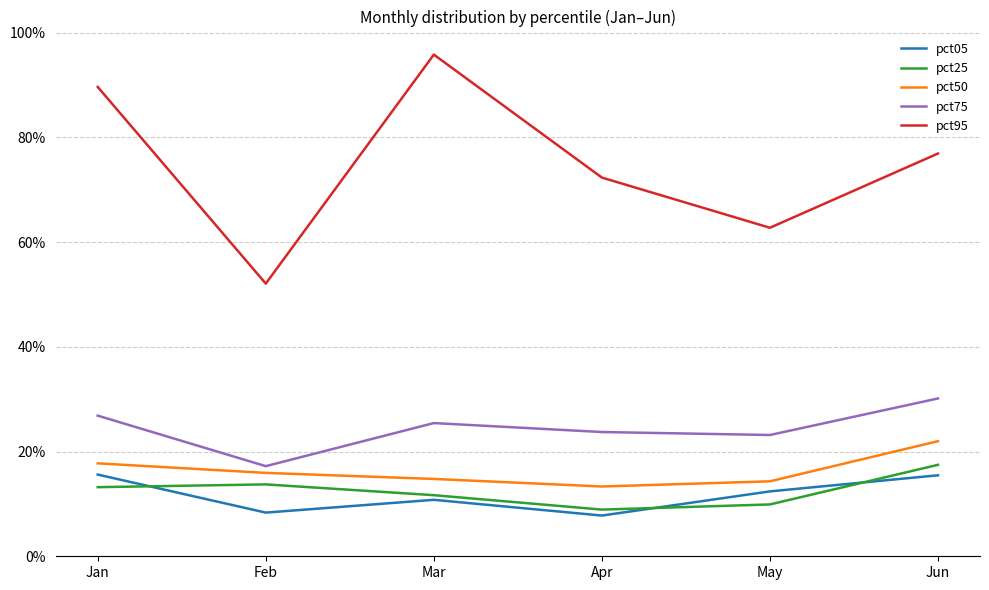

The value of pct75 at Jun is 0.3. True or false?

True